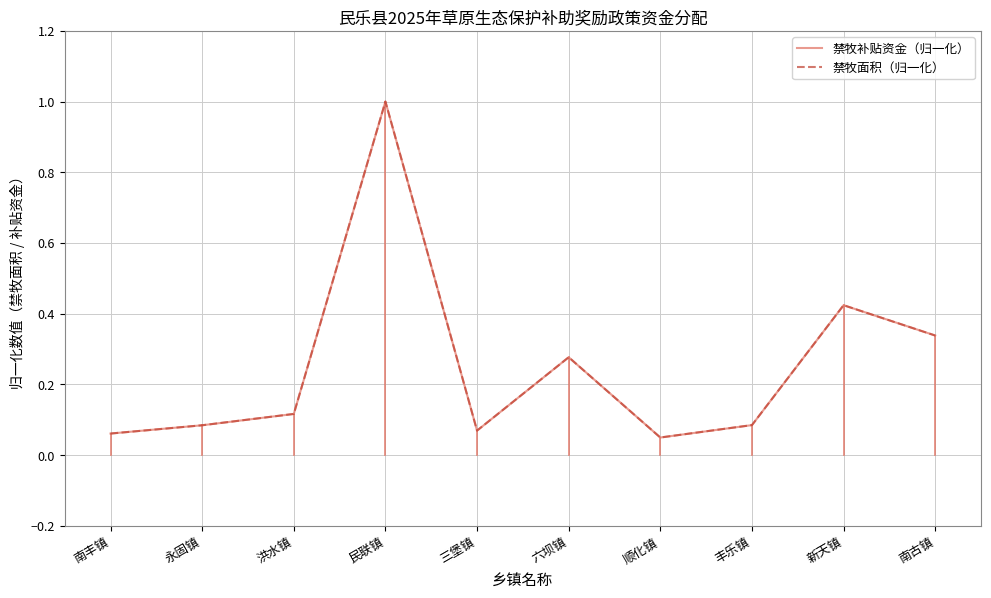

Count the number of data series in this chart.

2